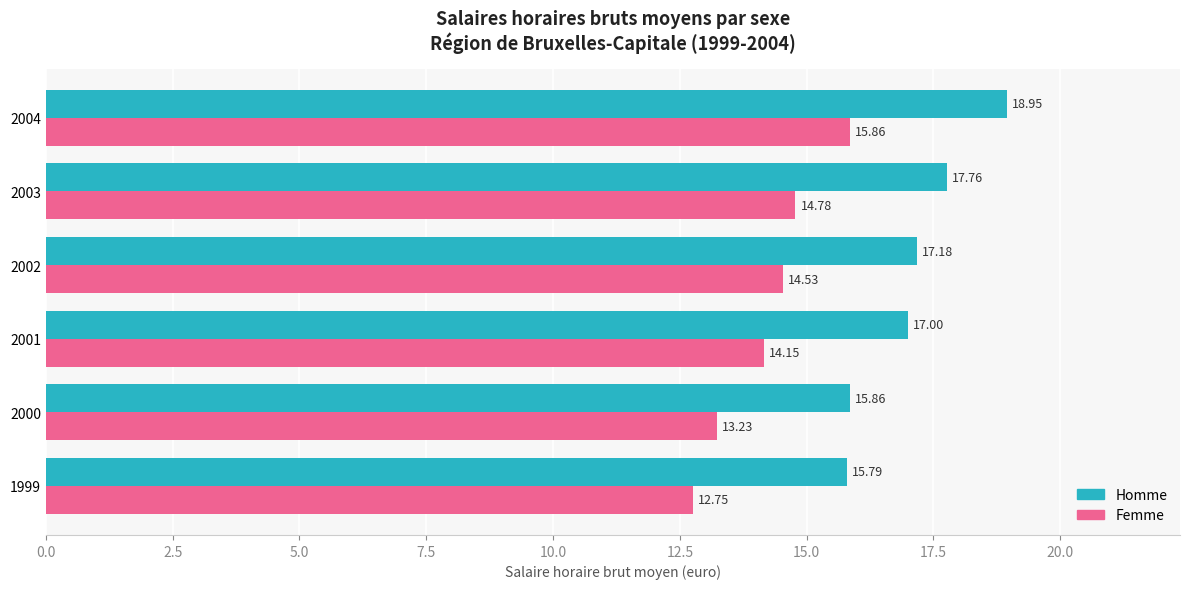

What is the difference between the maximum and minimum values in the Femme series?

3.1